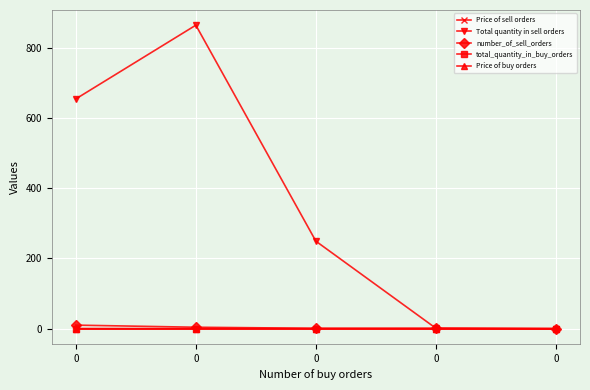

Reading left to right, extract all data points from this chart.

Price of sell orders: 0.3	0.3	0.3	0.4	0.0
Total quantity in sell orders: 654.0	864.0	249.0	1.0	0.0
number_of_sell_orders: 10.0	4.0	1.0	1.0	0.0
total_quantity_in_buy_orders: 0.0	0.0	0.0	0.0	0.0
Price of buy orders: 0.0	0.0	0.0	0.0	0.0